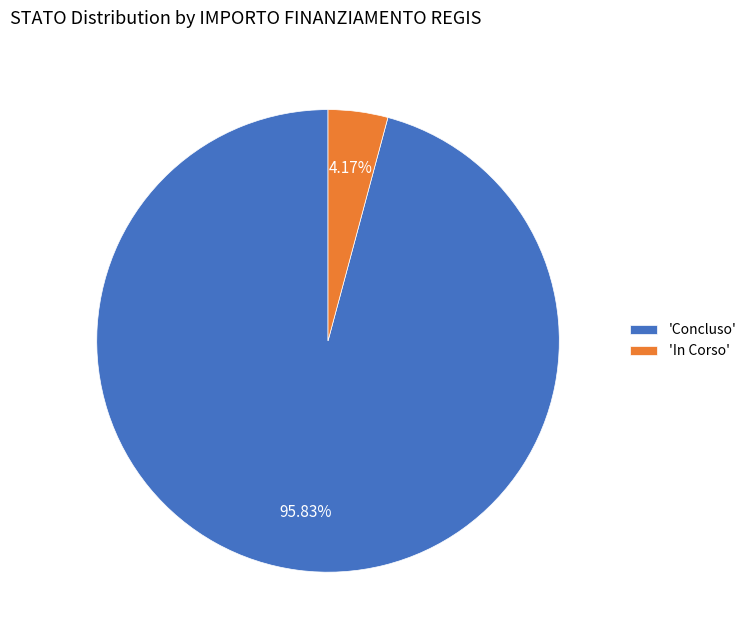

Between 'In Corso' and 'Concluso', which is larger?

'Concluso'